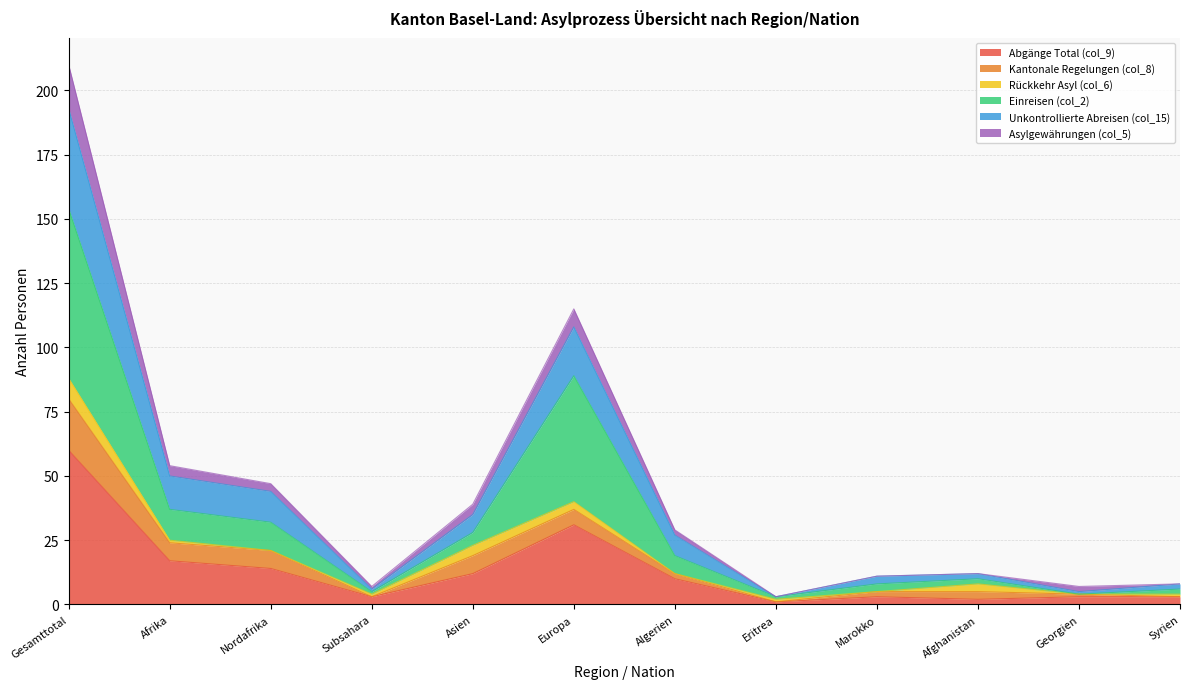

The Abgänge Total (col_9) series shows 60 at Gesamttotal. True or false?

True